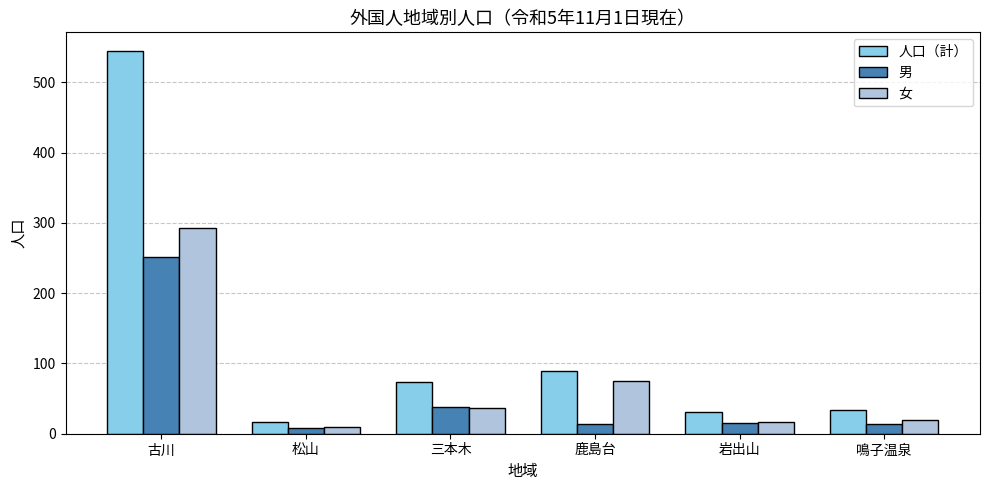

What is the label of the 6th bar from the right?

古川